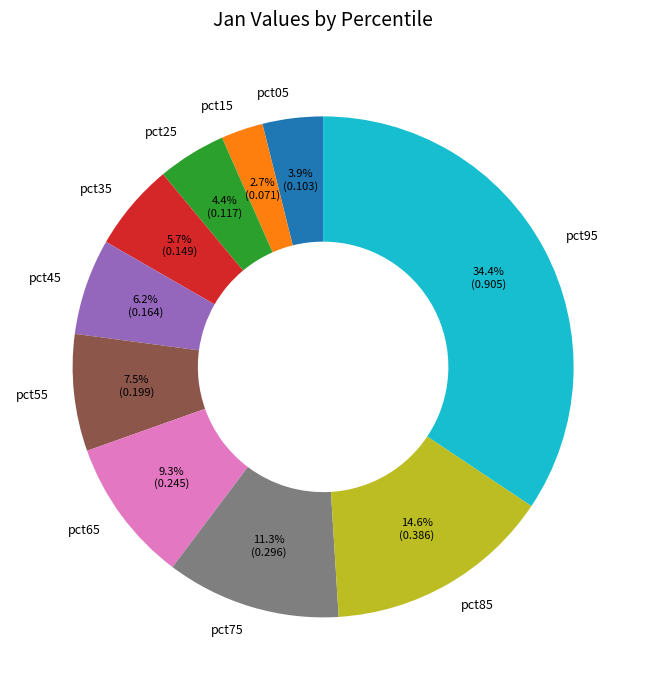

What percentage do pct05 and pct45 together represent?

10.1%